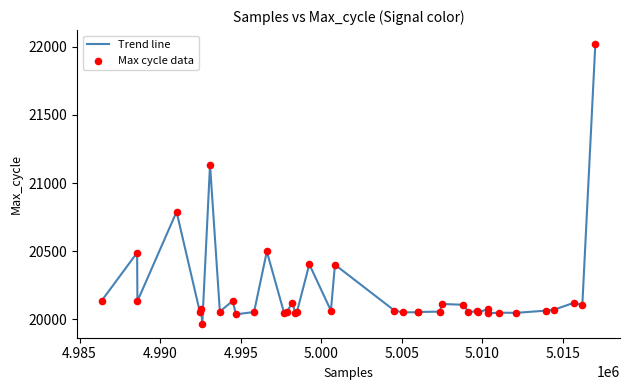

What is the smallest value displayed?

19968